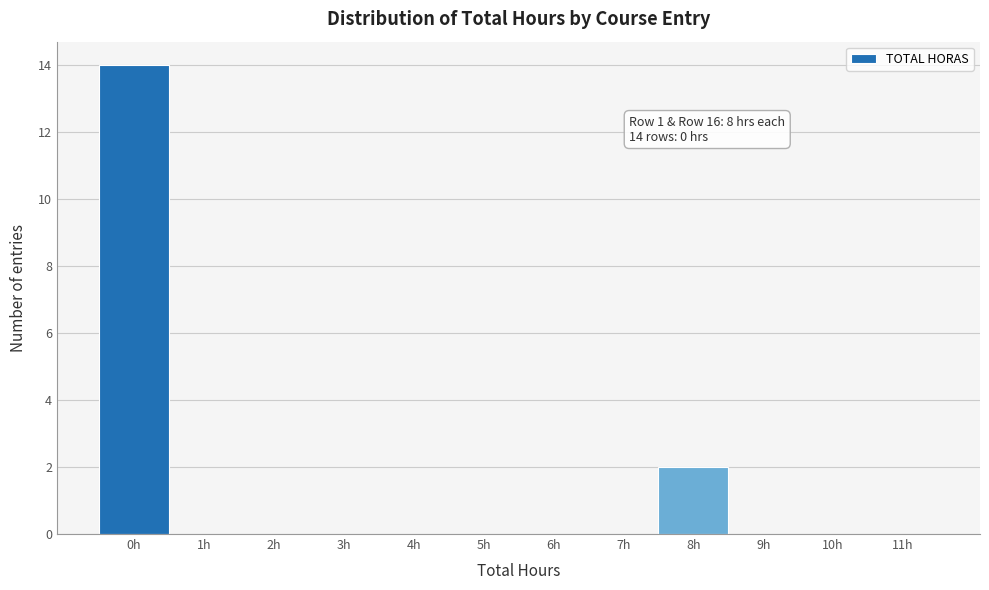

Over which range of the x-axis is the bar tallest?

-0.5 to 0.5